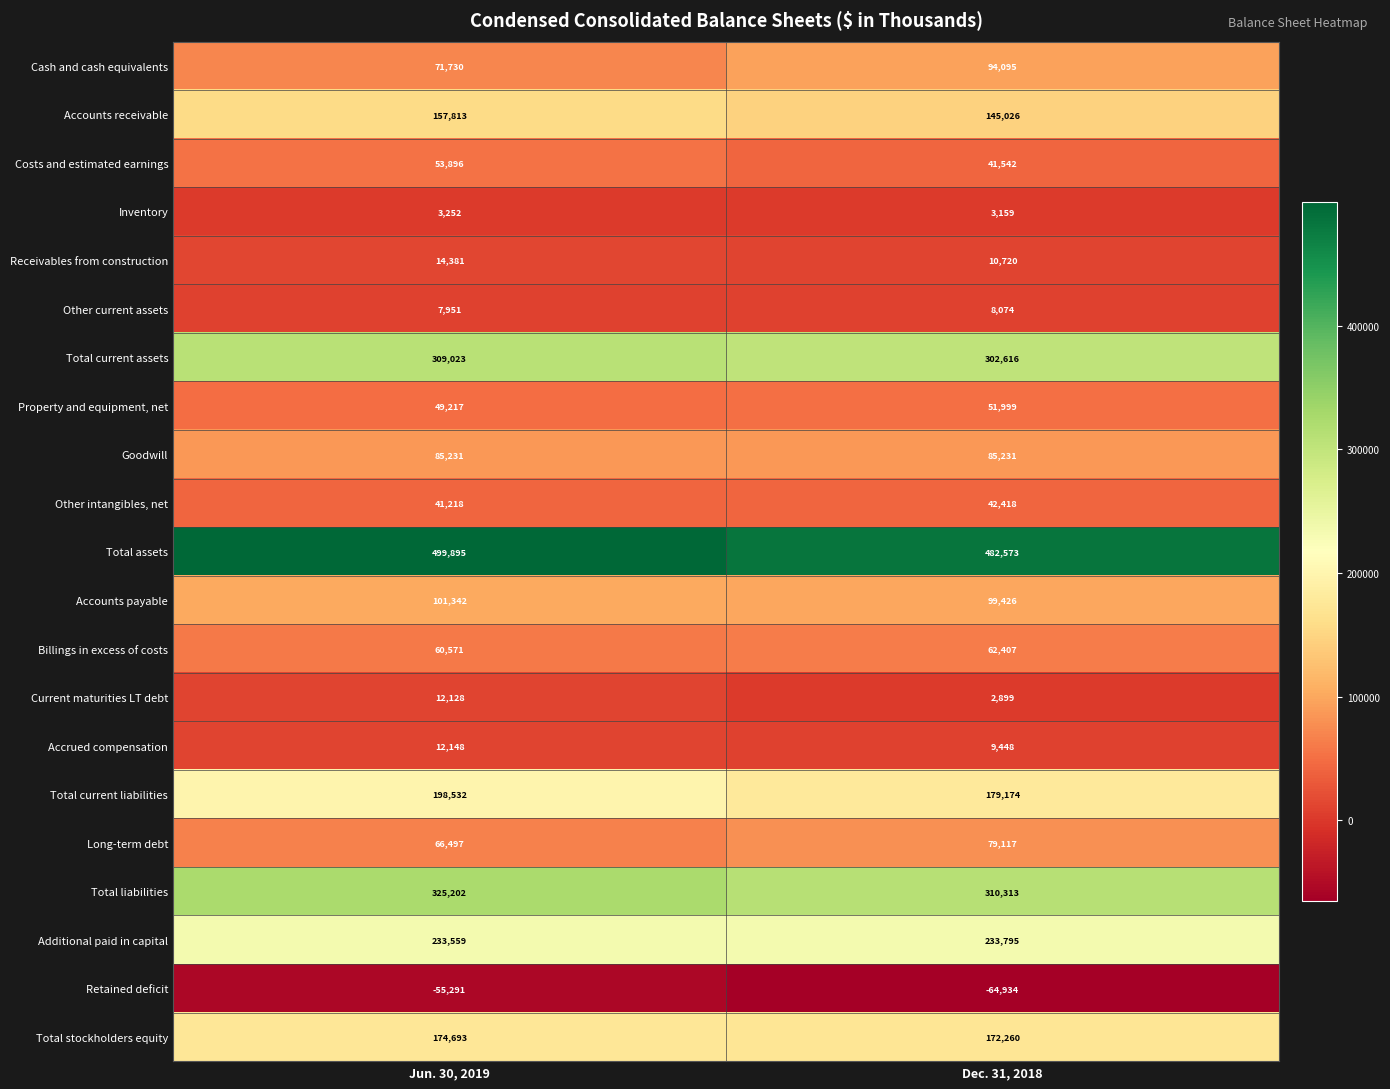

The value of Billings in excess of costs at Dec. 31, 2018 is 62407. True or false?

True